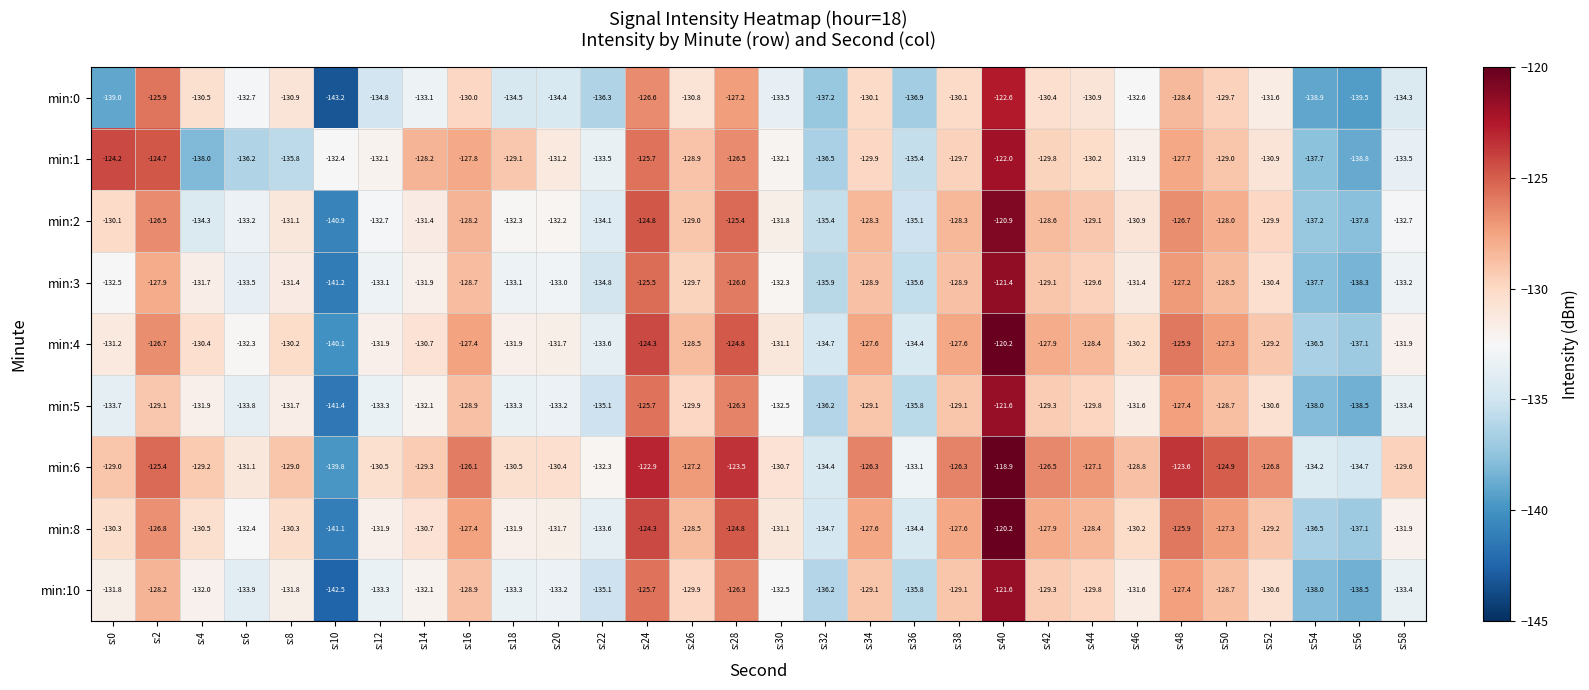

What is the sum of the min:8 values at s:22 and s:24?

-257.9